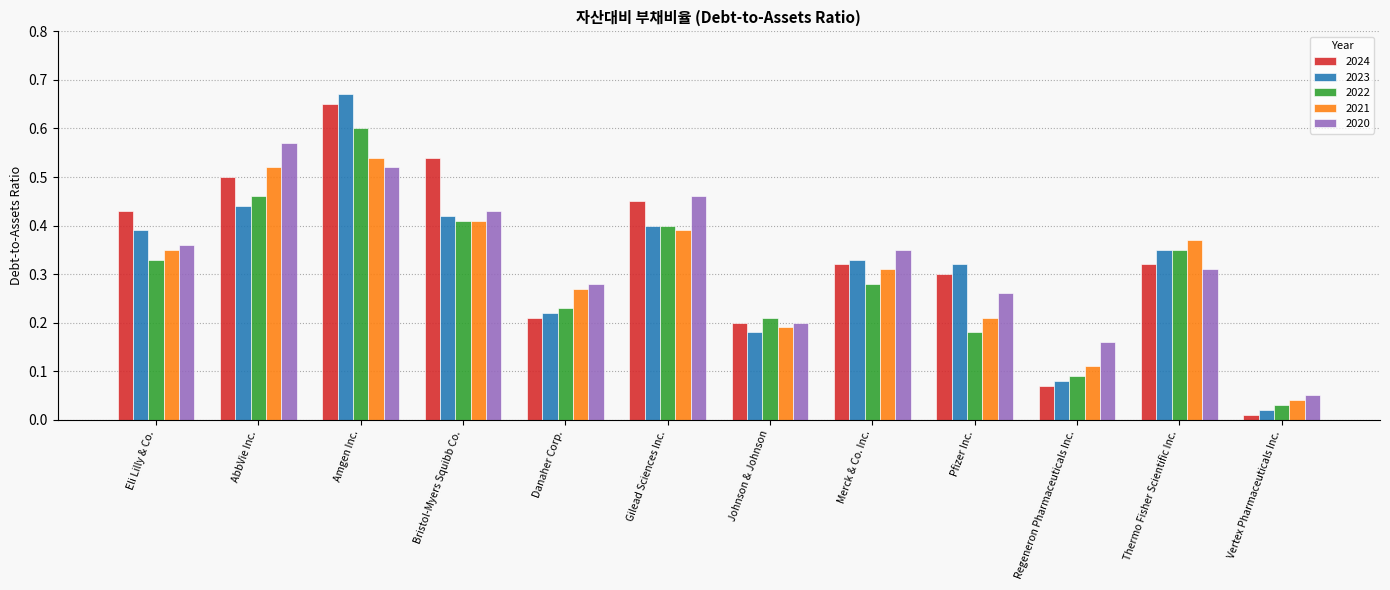

At AbbVie Inc., list the series in order from smallest to largest.

2023, 2022, 2024, 2021, 2020